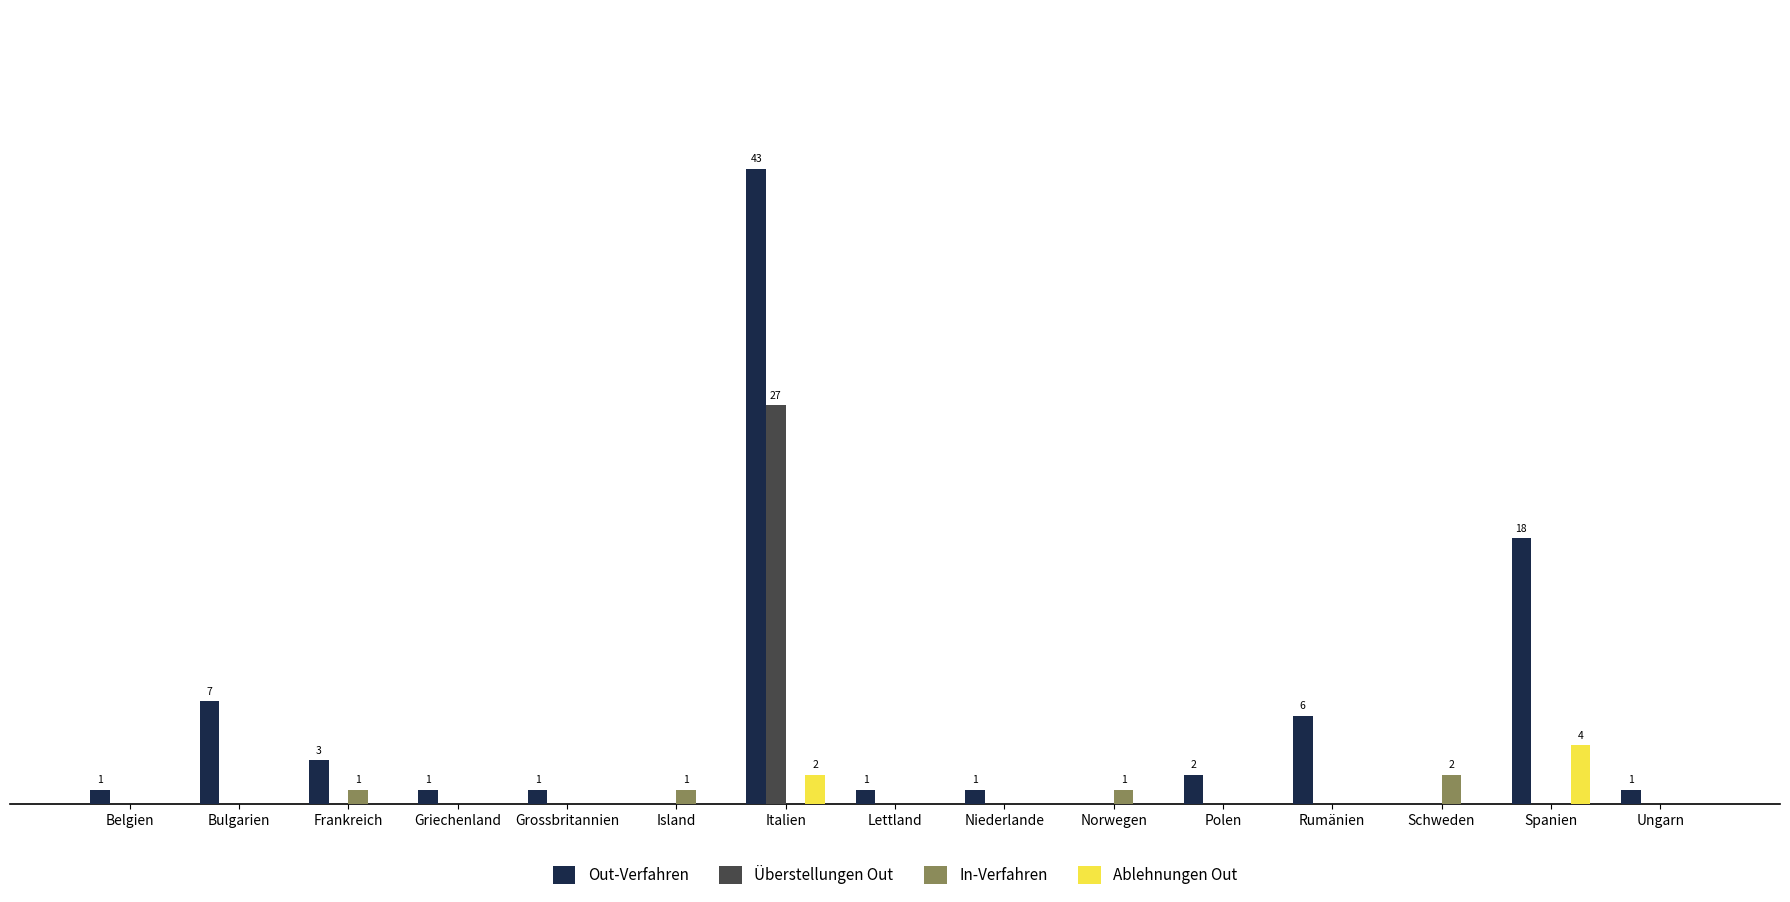

Which series has the widest spread of values?

Out-Verfahren